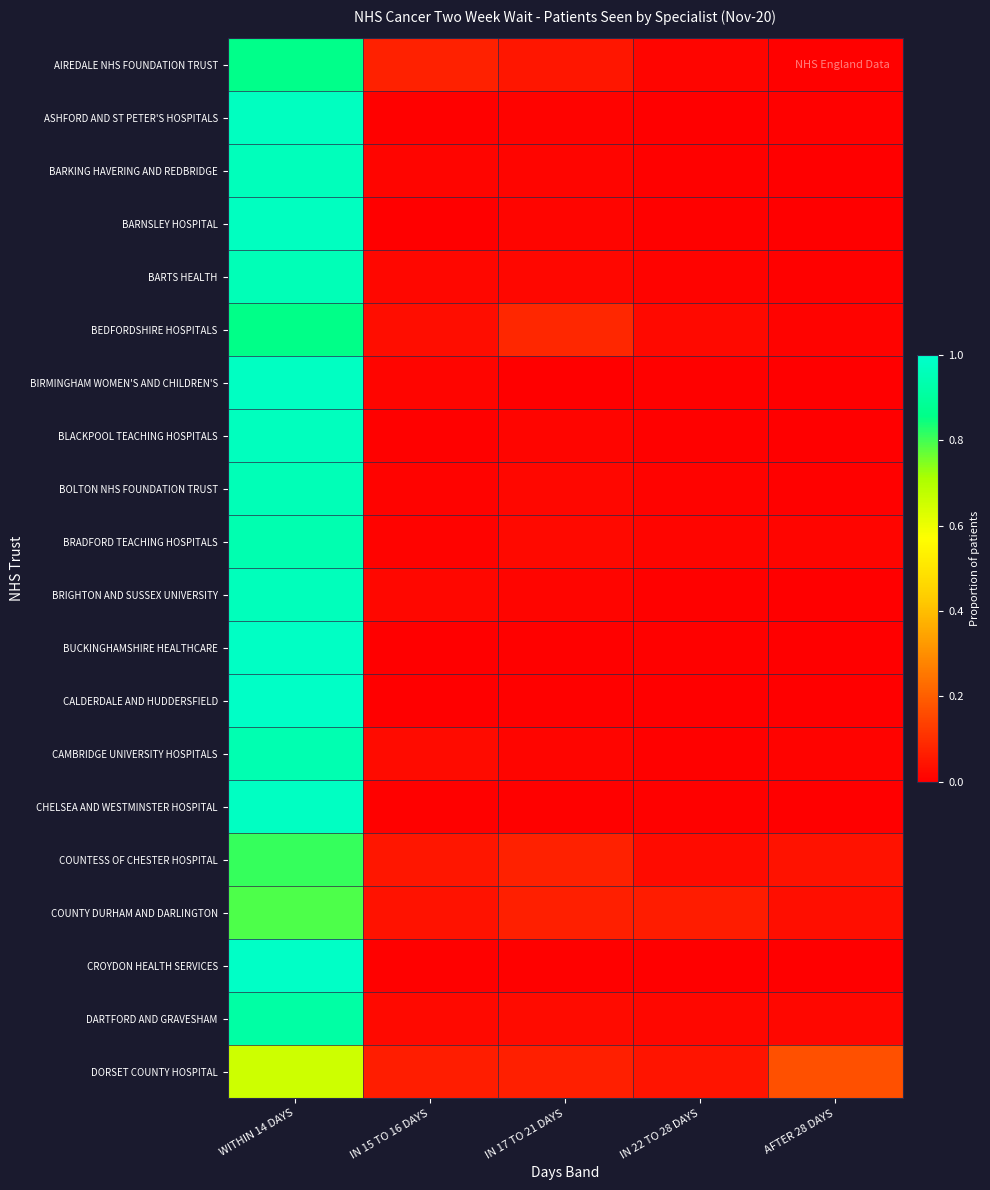

Reading left to right, list all the values displayed in this chart.

AIREDALE NHS FOUNDATION TRUST: WITHIN 14 DAYS=0.9	IN 15 TO 16 DAYS=0.1	IN 17 TO 21 DAYS=0.1	IN 22 TO 28 DAYS=0.0	AFTER 28 DAYS=0.0
ASHFORD AND ST PETER'S HOSPITALS: WITHIN 14 DAYS=1.0	IN 15 TO 16 DAYS=0.0	IN 17 TO 21 DAYS=0.0	IN 22 TO 28 DAYS=0.0	AFTER 28 DAYS=0.0
BARKING HAVERING AND REDBRIDGE: WITHIN 14 DAYS=1.0	IN 15 TO 16 DAYS=0.0	IN 17 TO 21 DAYS=0.0	IN 22 TO 28 DAYS=0.0	AFTER 28 DAYS=0.0
BARNSLEY HOSPITAL: WITHIN 14 DAYS=1.0	IN 15 TO 16 DAYS=0.0	IN 17 TO 21 DAYS=0.0	IN 22 TO 28 DAYS=0.0	AFTER 28 DAYS=0.0
BARTS HEALTH: WITHIN 14 DAYS=1.0	IN 15 TO 16 DAYS=0.0	IN 17 TO 21 DAYS=0.0	IN 22 TO 28 DAYS=0.0	AFTER 28 DAYS=0.0
BEDFORDSHIRE HOSPITALS: WITHIN 14 DAYS=0.9	IN 15 TO 16 DAYS=0.0	IN 17 TO 21 DAYS=0.1	IN 22 TO 28 DAYS=0.0	AFTER 28 DAYS=0.0
BIRMINGHAM WOMEN'S AND CHILDREN'S: WITHIN 14 DAYS=1.0	IN 15 TO 16 DAYS=0.0	IN 17 TO 21 DAYS=0.0	IN 22 TO 28 DAYS=0.0	AFTER 28 DAYS=0.0
BLACKPOOL TEACHING HOSPITALS: WITHIN 14 DAYS=1.0	IN 15 TO 16 DAYS=0.0	IN 17 TO 21 DAYS=0.0	IN 22 TO 28 DAYS=0.0	AFTER 28 DAYS=0.0
BOLTON NHS FOUNDATION TRUST: WITHIN 14 DAYS=1.0	IN 15 TO 16 DAYS=0.0	IN 17 TO 21 DAYS=0.0	IN 22 TO 28 DAYS=0.0	AFTER 28 DAYS=0.0
BRADFORD TEACHING HOSPITALS: WITHIN 14 DAYS=0.9	IN 15 TO 16 DAYS=0.0	IN 17 TO 21 DAYS=0.0	IN 22 TO 28 DAYS=0.0	AFTER 28 DAYS=0.0
BRIGHTON AND SUSSEX UNIVERSITY: WITHIN 14 DAYS=1.0	IN 15 TO 16 DAYS=0.0	IN 17 TO 21 DAYS=0.0	IN 22 TO 28 DAYS=0.0	AFTER 28 DAYS=0.0
BUCKINGHAMSHIRE HEALTHCARE: WITHIN 14 DAYS=1.0	IN 15 TO 16 DAYS=0.0	IN 17 TO 21 DAYS=0.0	IN 22 TO 28 DAYS=0.0	AFTER 28 DAYS=0.0
CALDERDALE AND HUDDERSFIELD: WITHIN 14 DAYS=1.0	IN 15 TO 16 DAYS=0.0	IN 17 TO 21 DAYS=0.0	IN 22 TO 28 DAYS=0.0	AFTER 28 DAYS=0.0
CAMBRIDGE UNIVERSITY HOSPITALS: WITHIN 14 DAYS=0.9	IN 15 TO 16 DAYS=0.0	IN 17 TO 21 DAYS=0.0	IN 22 TO 28 DAYS=0.0	AFTER 28 DAYS=0.0
CHELSEA AND WESTMINSTER HOSPITAL: WITHIN 14 DAYS=1.0	IN 15 TO 16 DAYS=0.0	IN 17 TO 21 DAYS=0.0	IN 22 TO 28 DAYS=0.0	AFTER 28 DAYS=0.0
COUNTESS OF CHESTER HOSPITAL: WITHIN 14 DAYS=0.8	IN 15 TO 16 DAYS=0.1	IN 17 TO 21 DAYS=0.1	IN 22 TO 28 DAYS=0.0	AFTER 28 DAYS=0.0
COUNTY DURHAM AND DARLINGTON: WITHIN 14 DAYS=0.8	IN 15 TO 16 DAYS=0.0	IN 17 TO 21 DAYS=0.1	IN 22 TO 28 DAYS=0.1	AFTER 28 DAYS=0.0
CROYDON HEALTH SERVICES: WITHIN 14 DAYS=1.0	IN 15 TO 16 DAYS=0.0	IN 17 TO 21 DAYS=0.0	IN 22 TO 28 DAYS=0.0	AFTER 28 DAYS=0.0
DARTFORD AND GRAVESHAM: WITHIN 14 DAYS=0.9	IN 15 TO 16 DAYS=0.0	IN 17 TO 21 DAYS=0.0	IN 22 TO 28 DAYS=0.0	AFTER 28 DAYS=0.0
DORSET COUNTY HOSPITAL: WITHIN 14 DAYS=0.7	IN 15 TO 16 DAYS=0.1	IN 17 TO 21 DAYS=0.1	IN 22 TO 28 DAYS=0.0	AFTER 28 DAYS=0.2